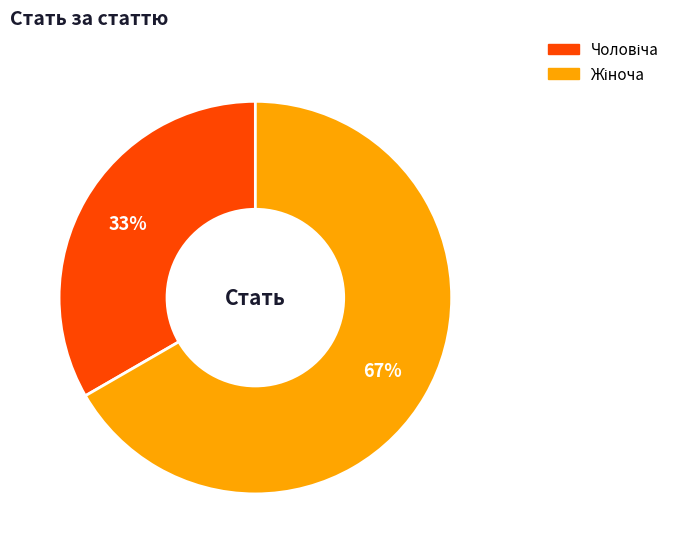

To the nearest percent, what is the average slice percentage?

50%